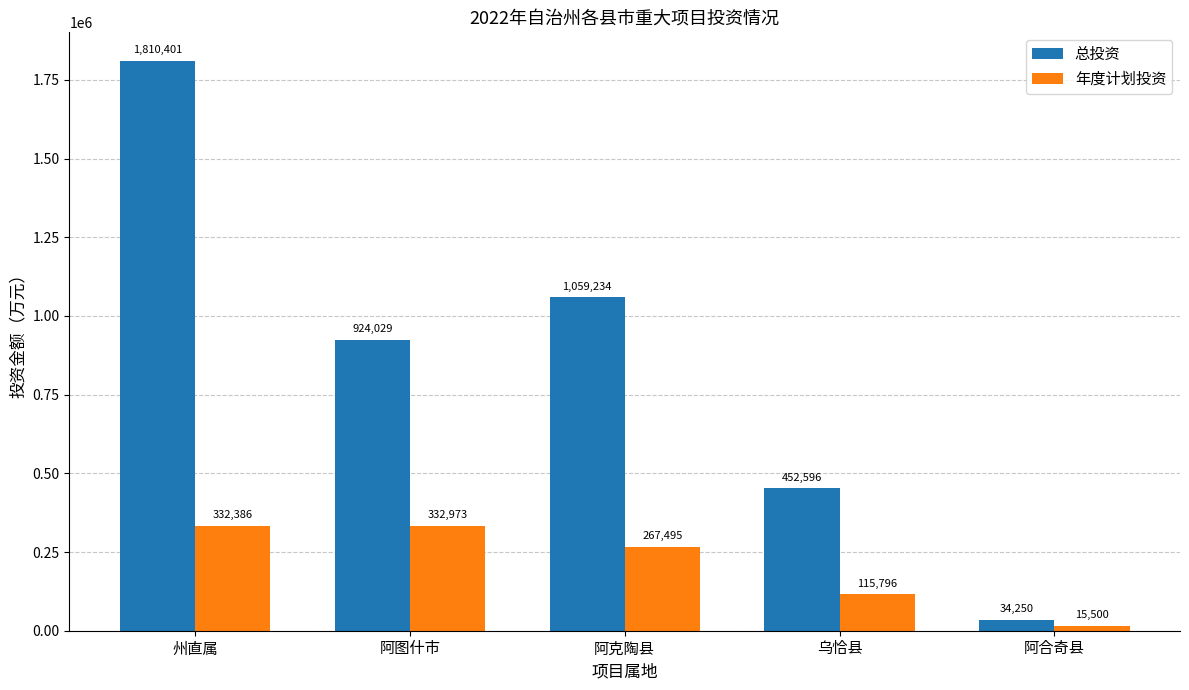

Where is 年度计划投资 nearest to the value 174236?

乌恰县